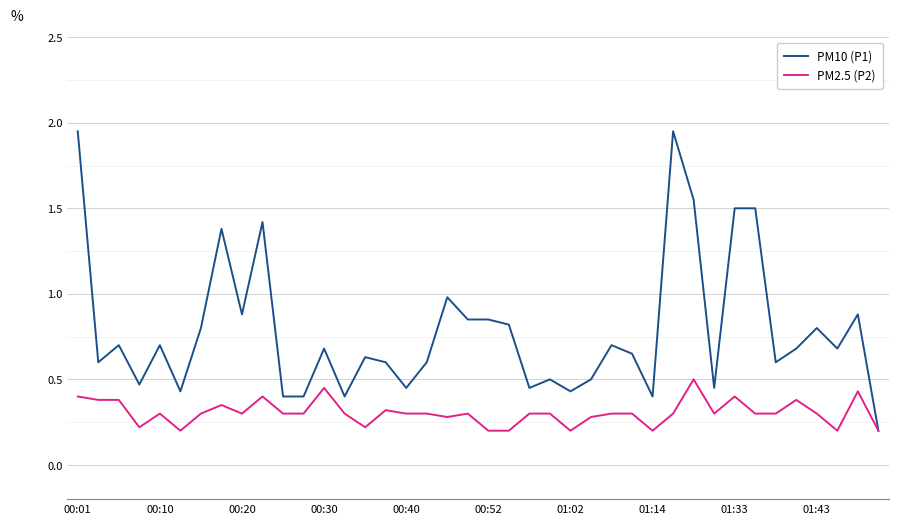

Which series has the widest spread of values?

PM10 (P1)